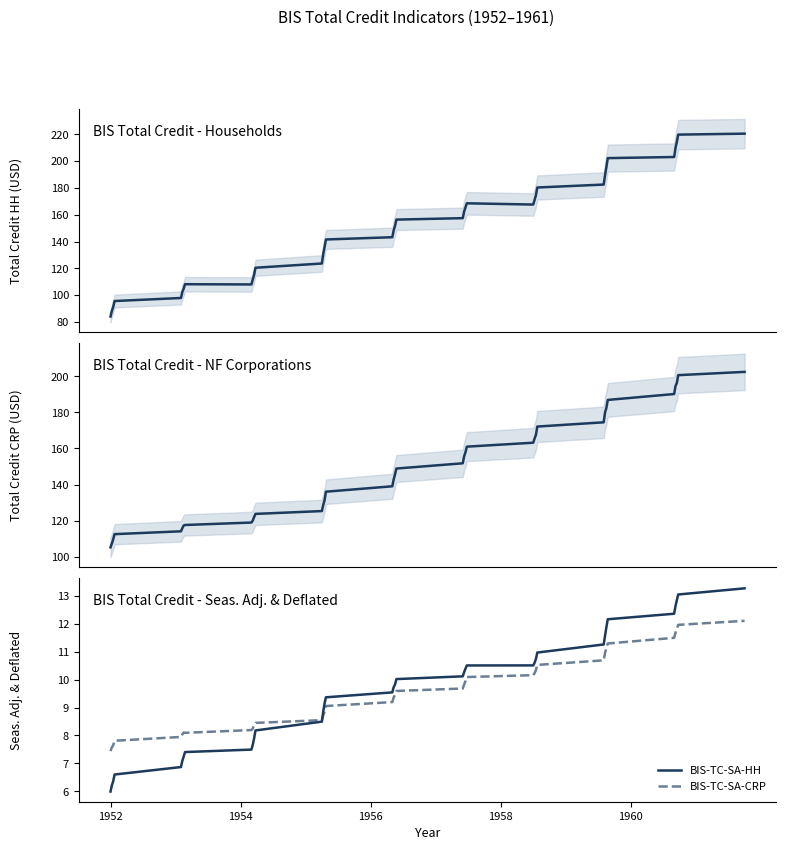

True or false: BIS-TC-SA-CRP has more than 1 points higher than both neighbors.

False